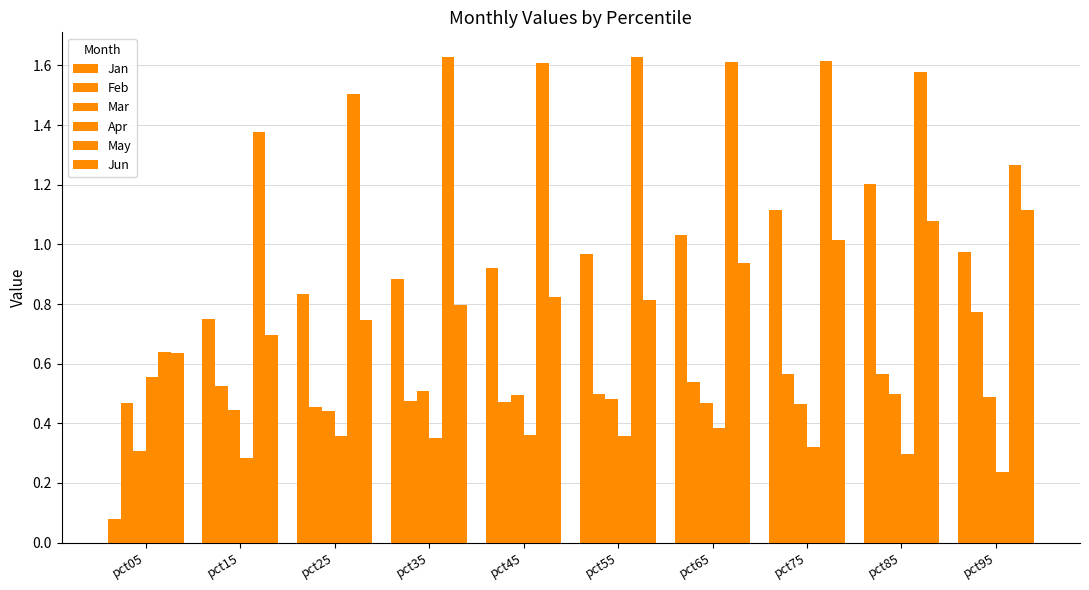

Rank the series by their maximum value, from lowest to highest.

Mar, Apr, Feb, Jun, Jan, May